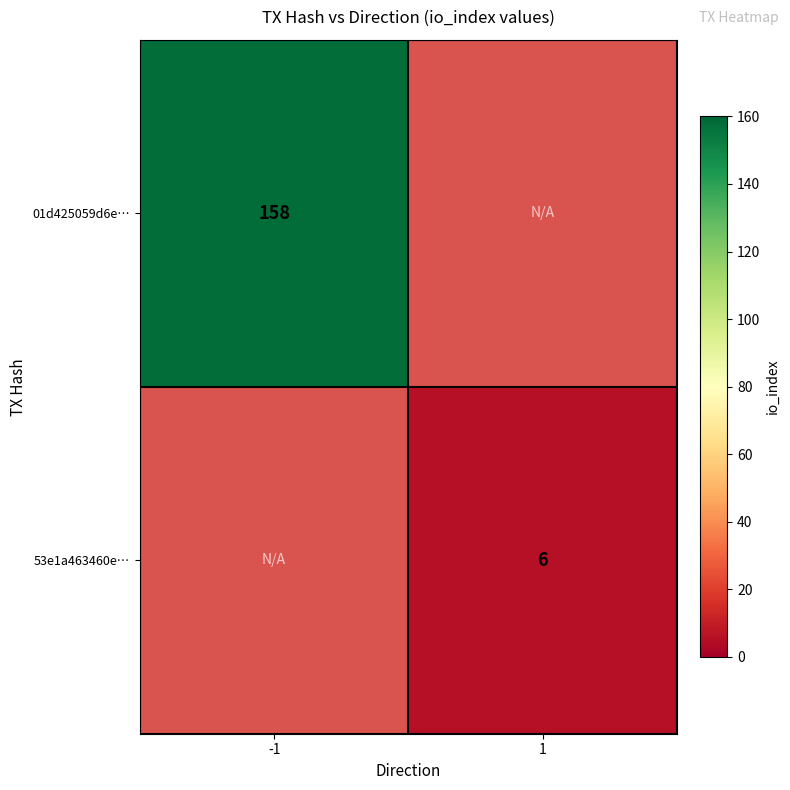

Which category has the lowest value across all series?

1